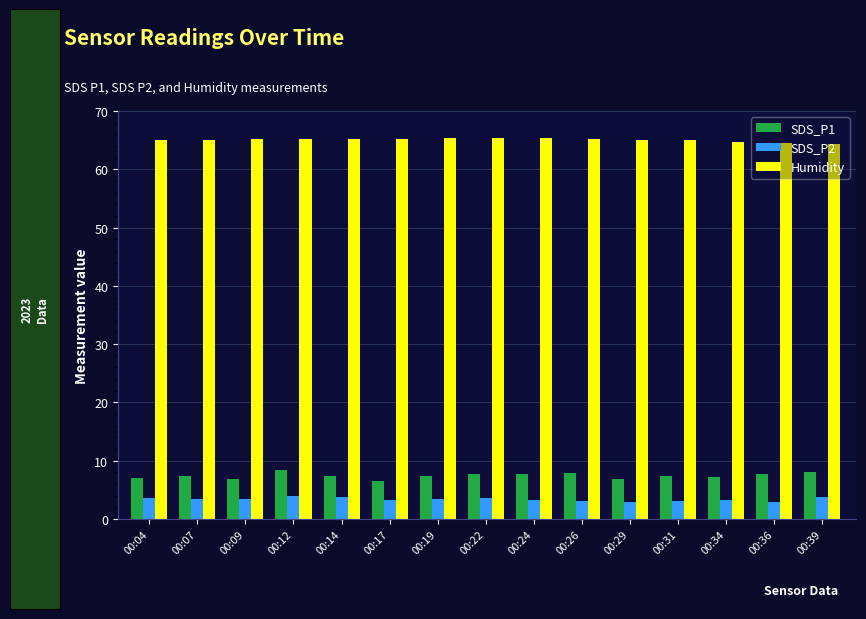

How many bars are there in total?

45